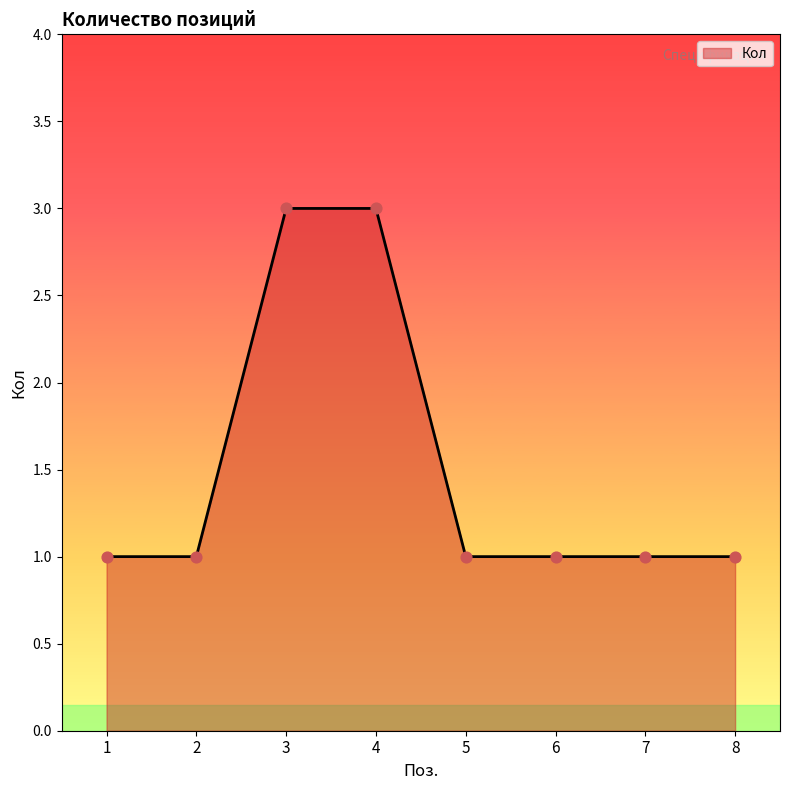

What is the ratio of the value at 4 to the value at 8?

3.0